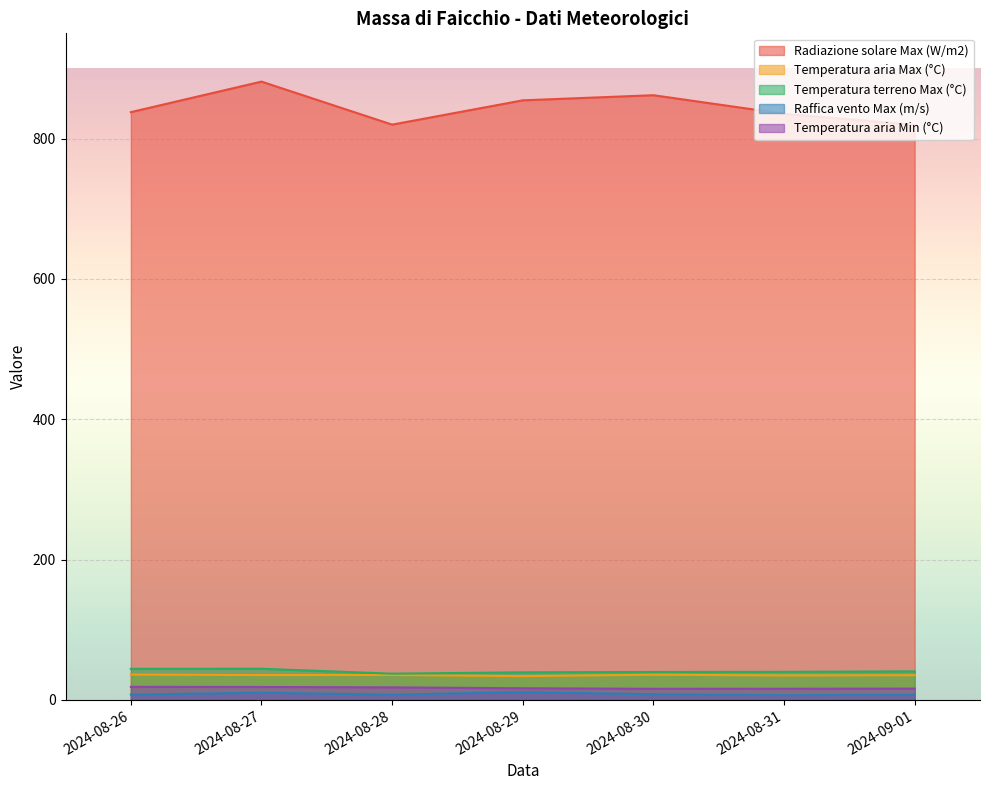

How many values in the Raffica vento Max (m/s) series are below 7?

1